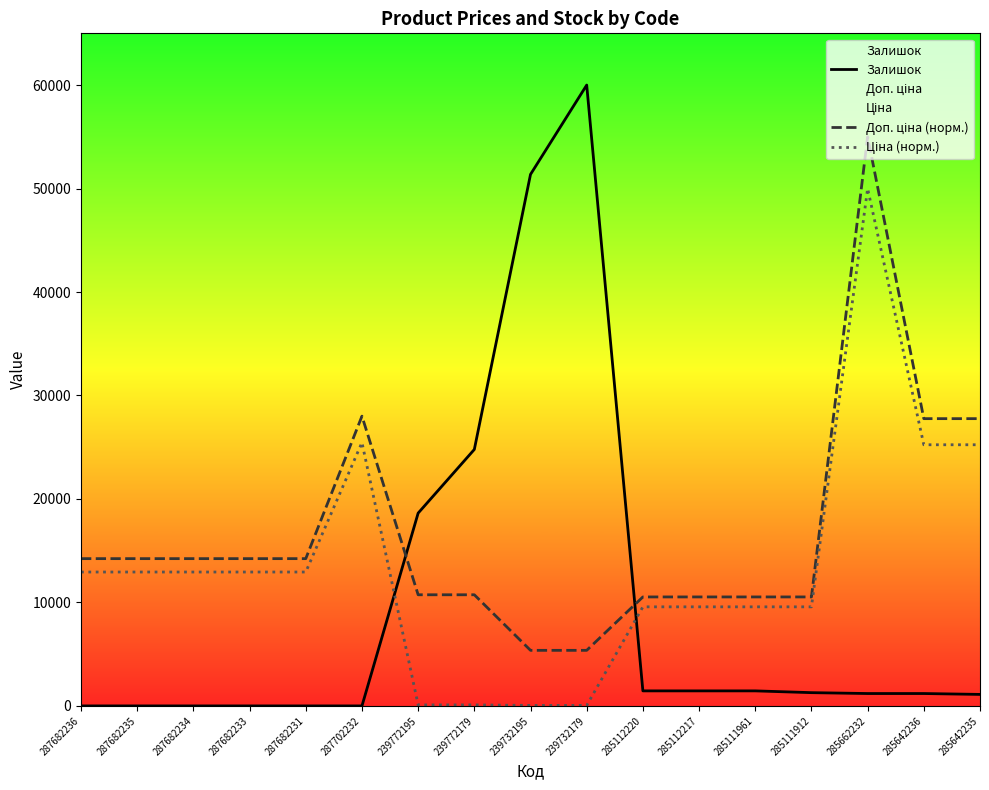

List the series in order of their overall mean, lowest first.

Залишок, Ціна (норм.), Доп. ціна (норм.)